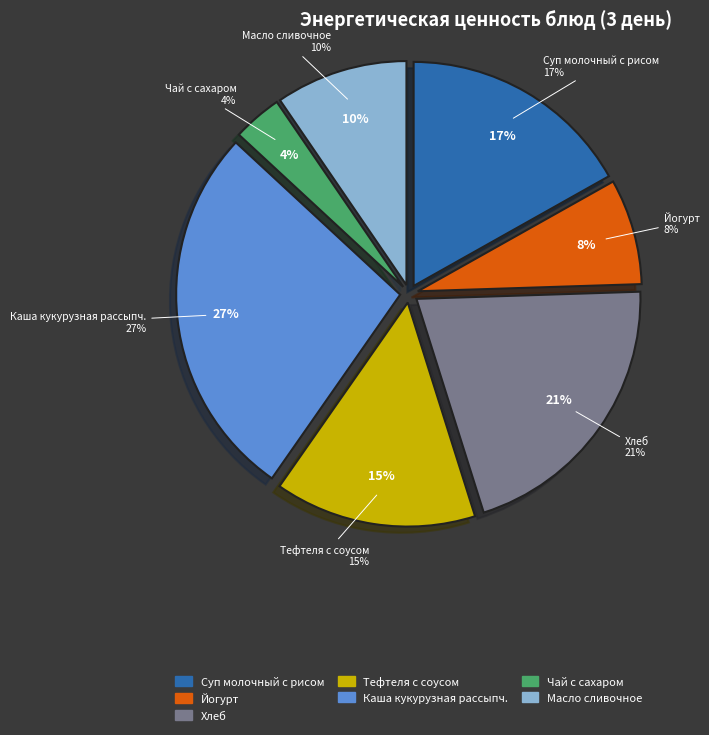

Between Каша кукурузная рассыпчатая and Масло сливочное, which is larger?

Каша кукурузная рассыпчатая